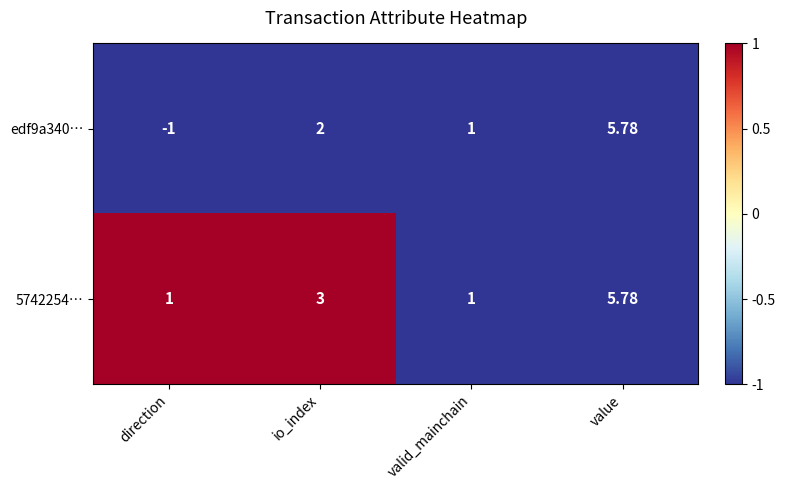

At how many categories does at least one series exceed 0?

4